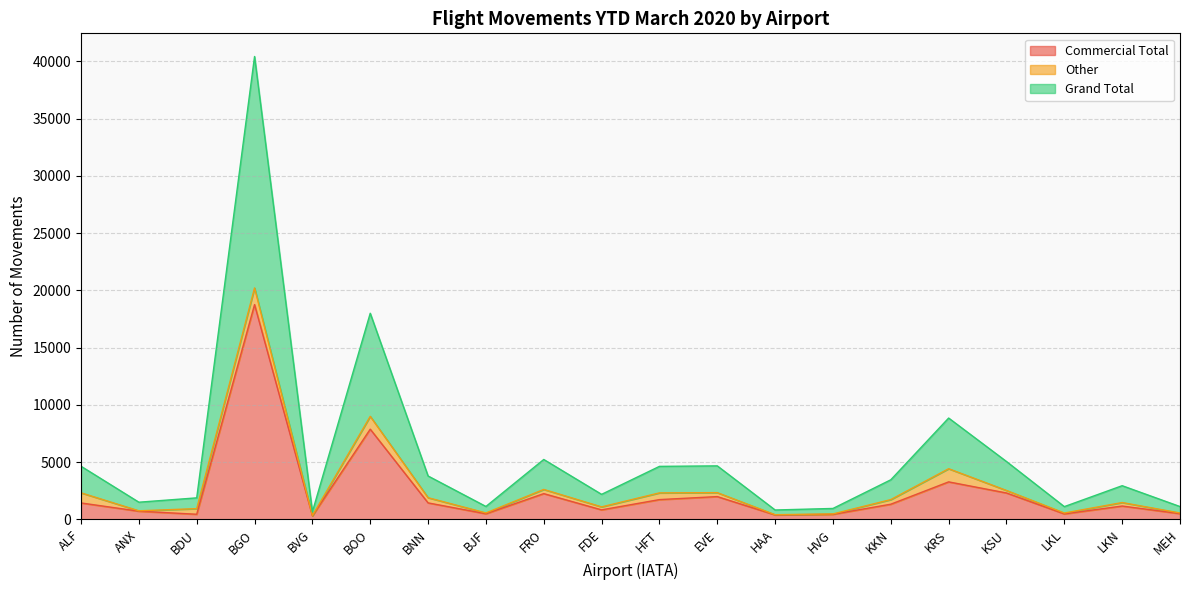

What is the greatest value displayed?

20219